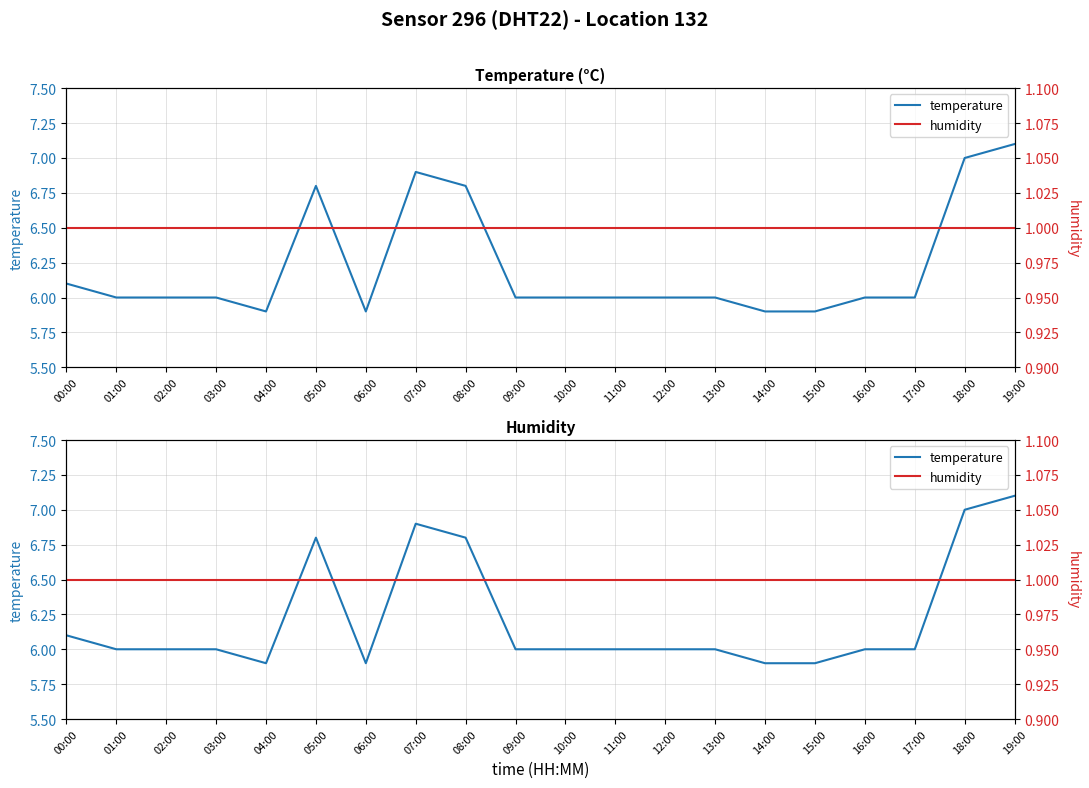

What is the spread (max minus min) of values at 01:00?

5.0